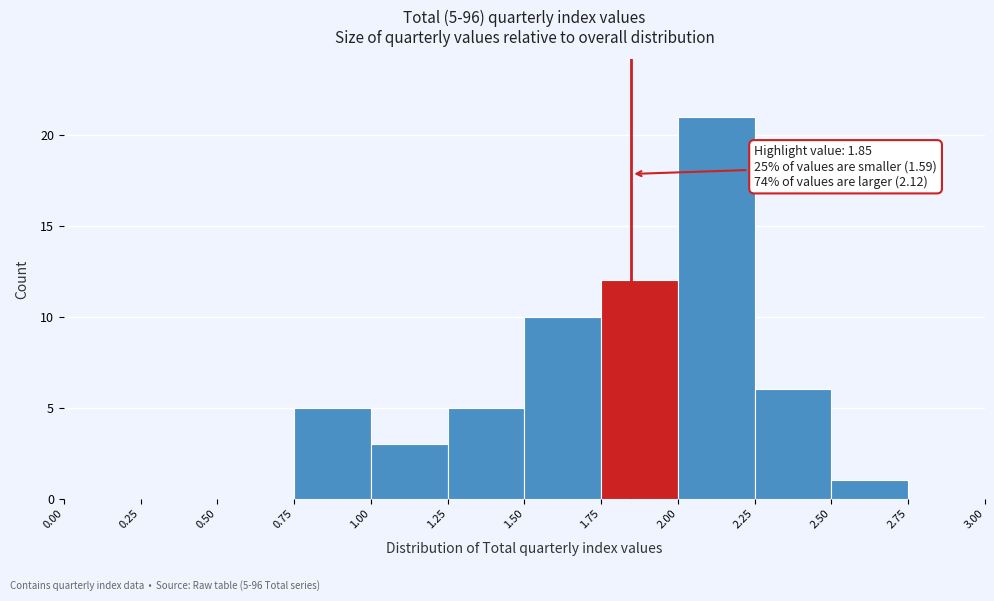

Which range on the x-axis has the tallest bar?

2.00 to 2.25